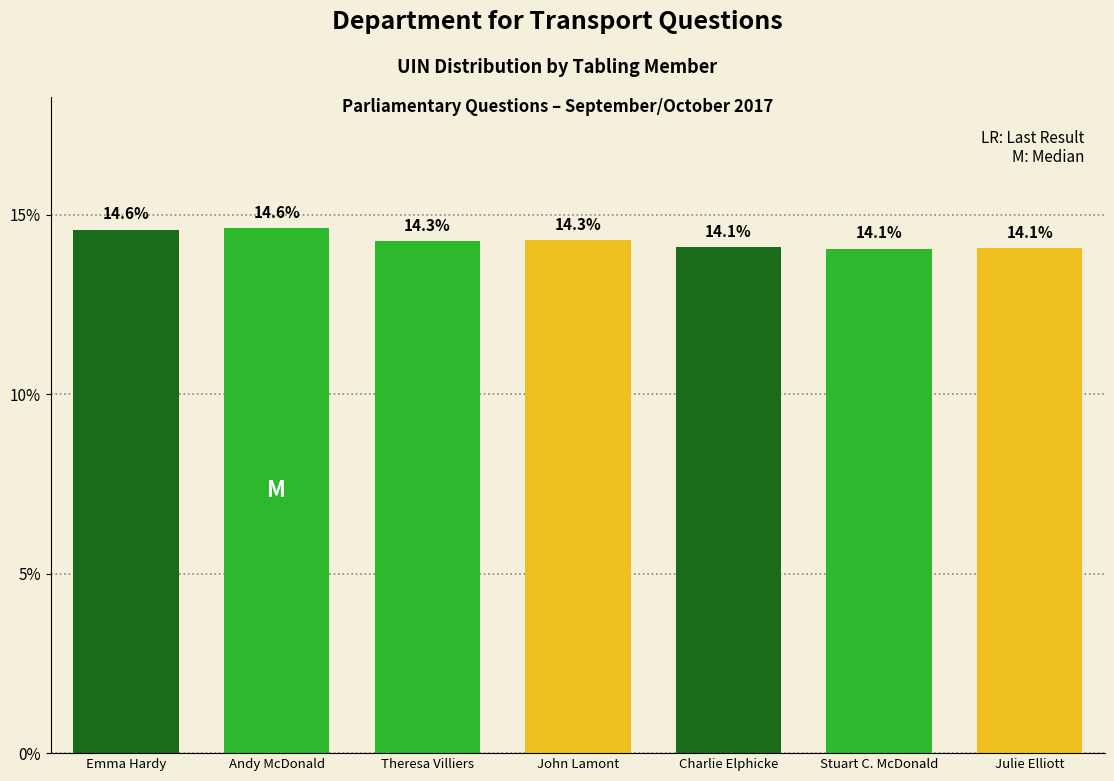

How many bars are there in total?

7